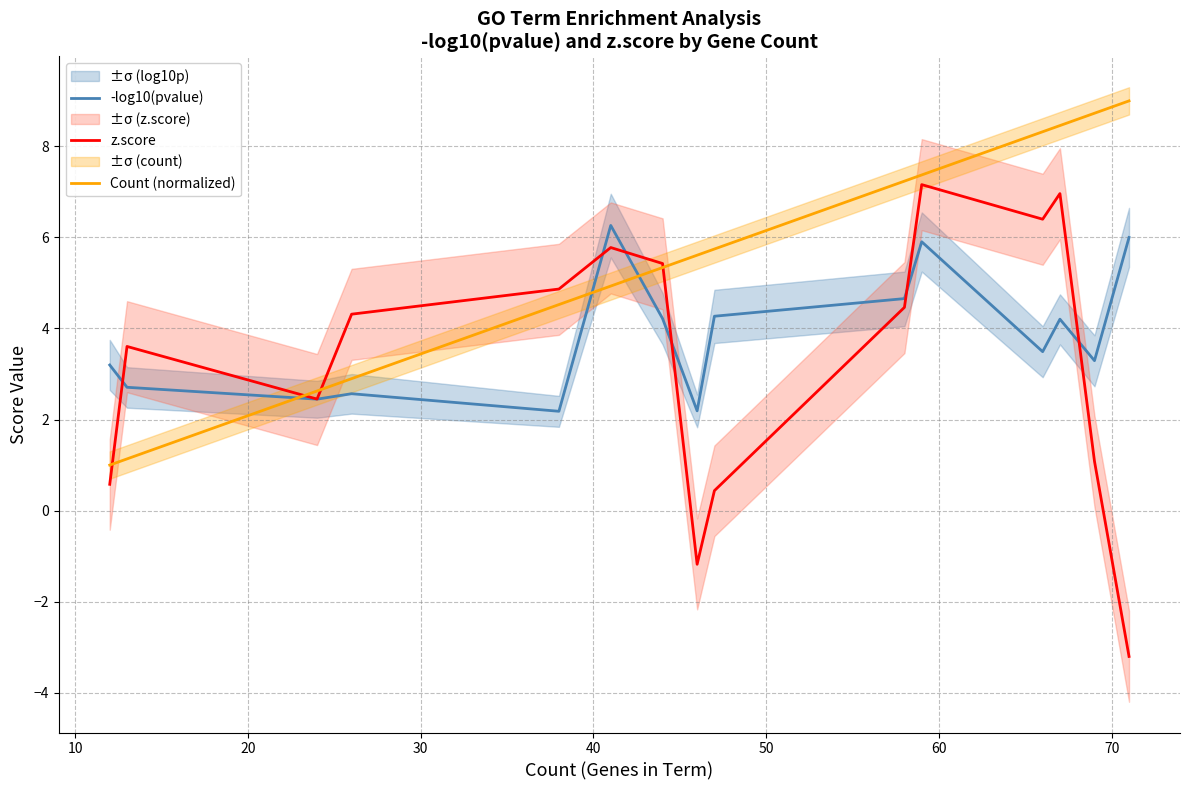

Does the chart have visible grid lines?

Yes